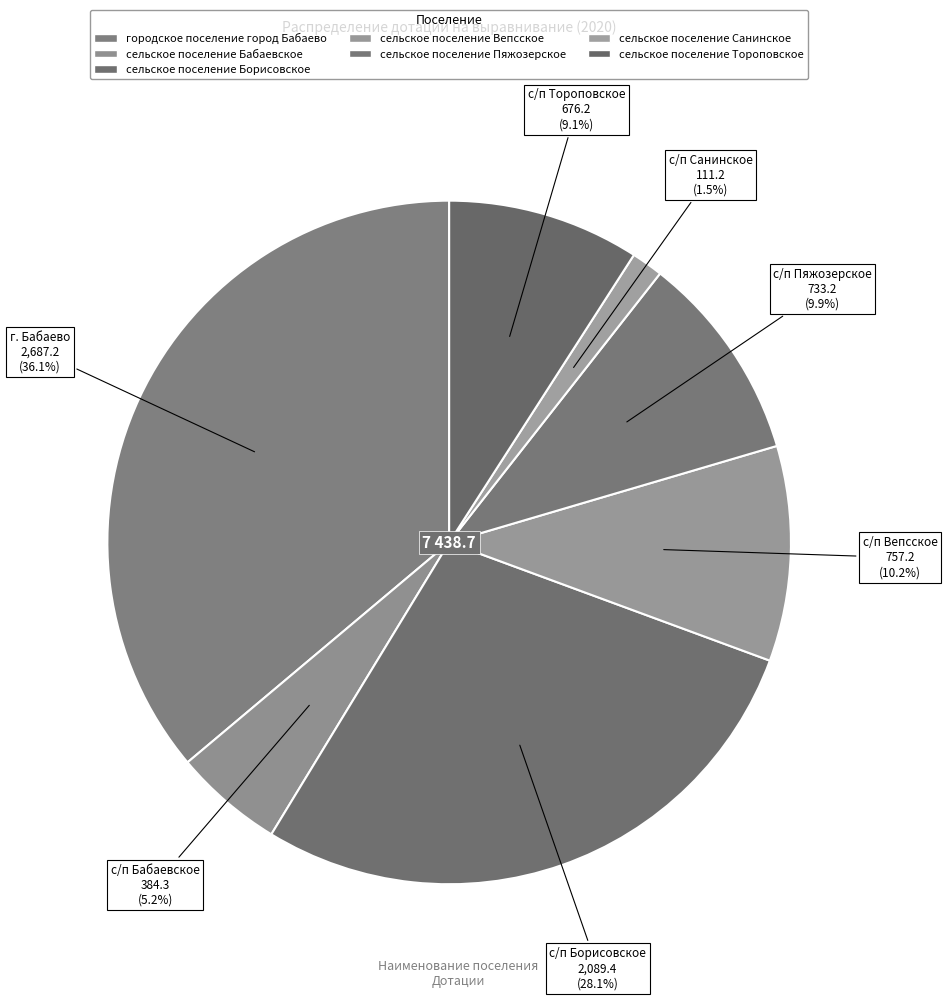

To the nearest percent, what is the combined percentage of сельское поселение Бабаевское and сельское поселение Вепсское?

15%